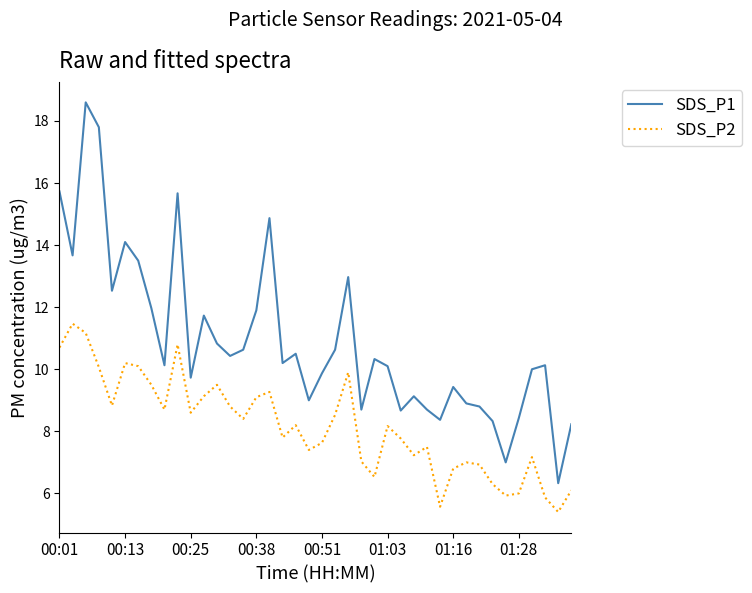

True or false: SDS_P2 and SDS_P1 intersect in this chart.

False